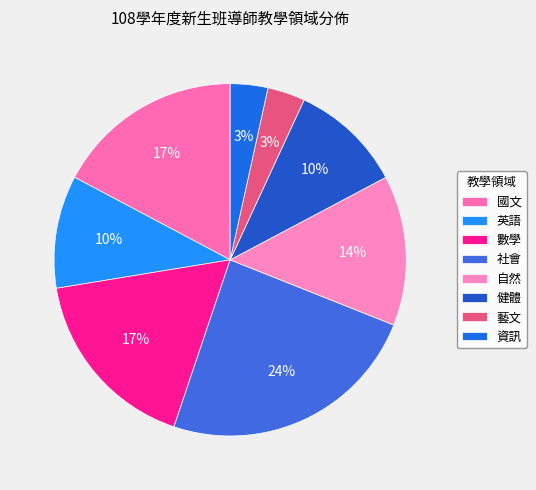

To the nearest percent, what is the average slice percentage?

12%